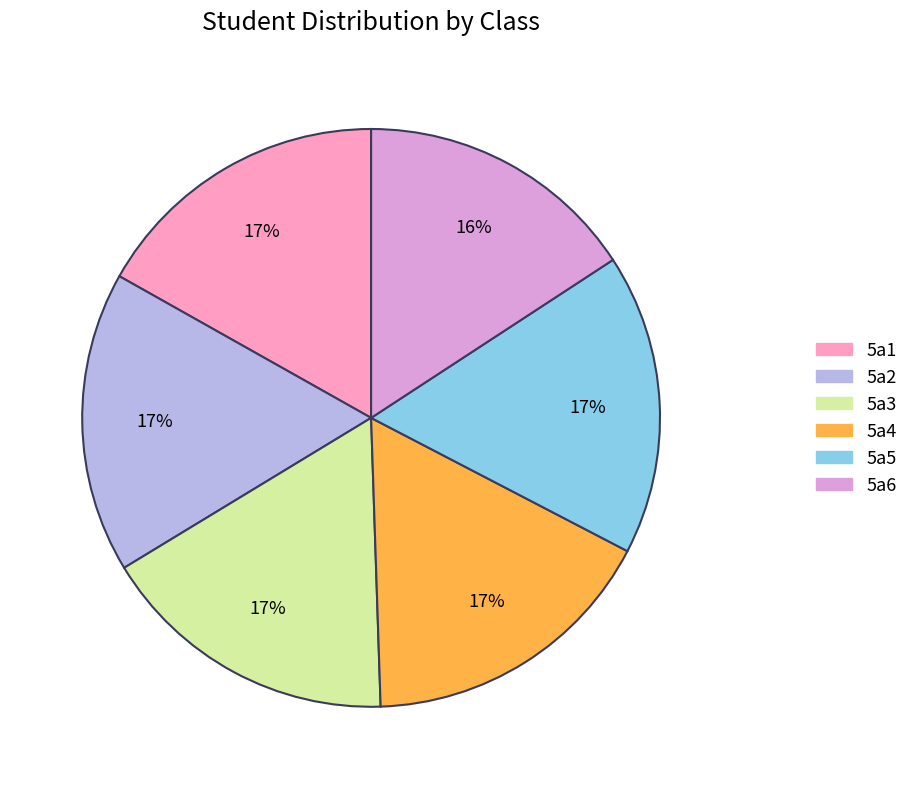

To the nearest percent, what percentage of the pie is 5a6?

16%